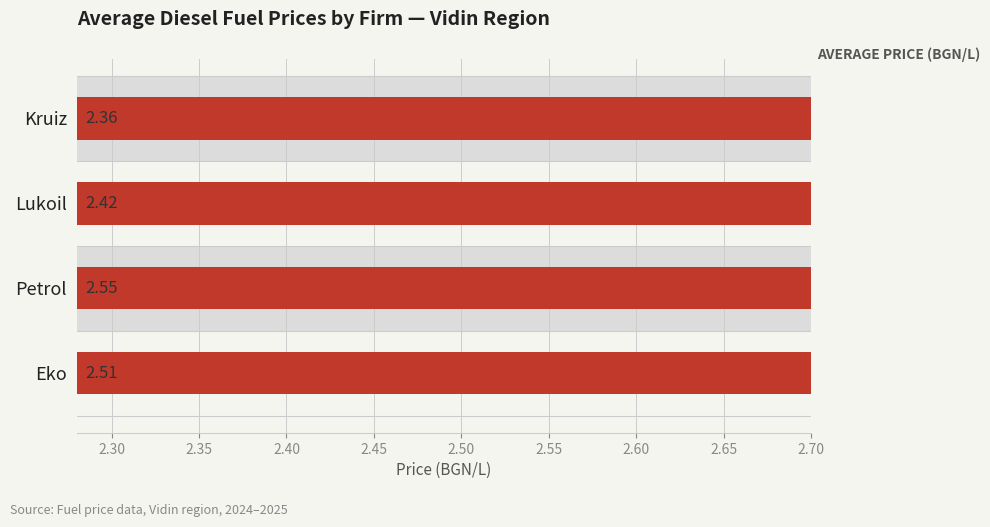

What is the minimum value shown in the chart?

2.4